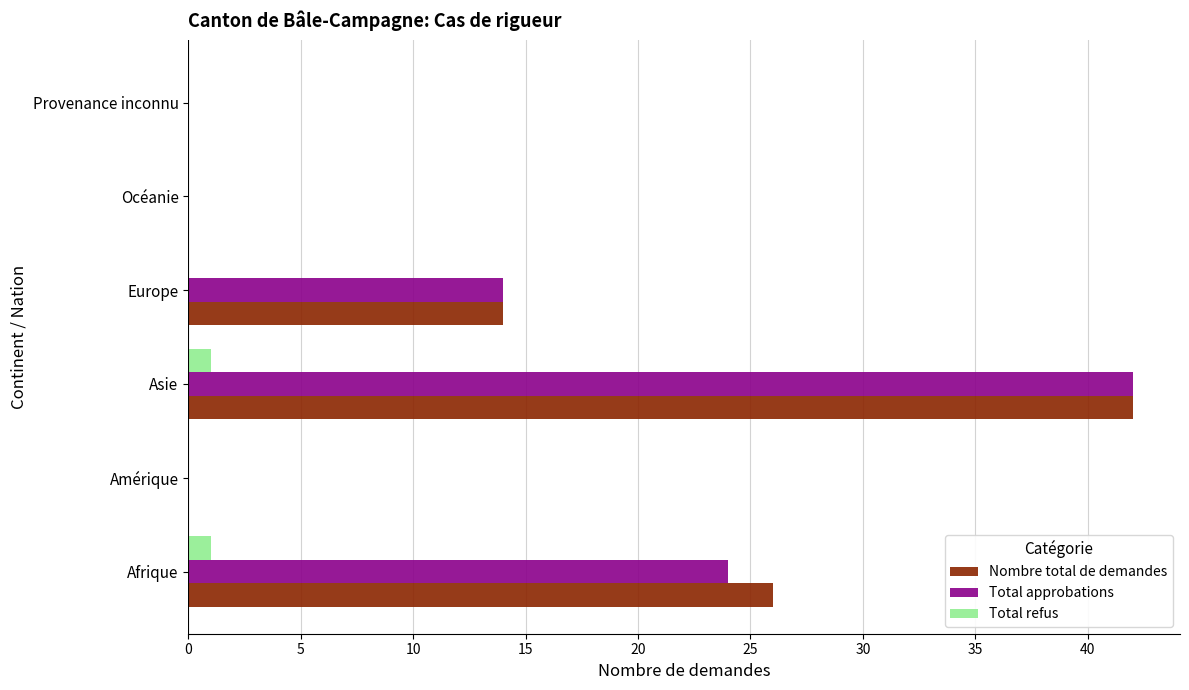

The Total approbations series shows 11 at Afrique. True or false?

False